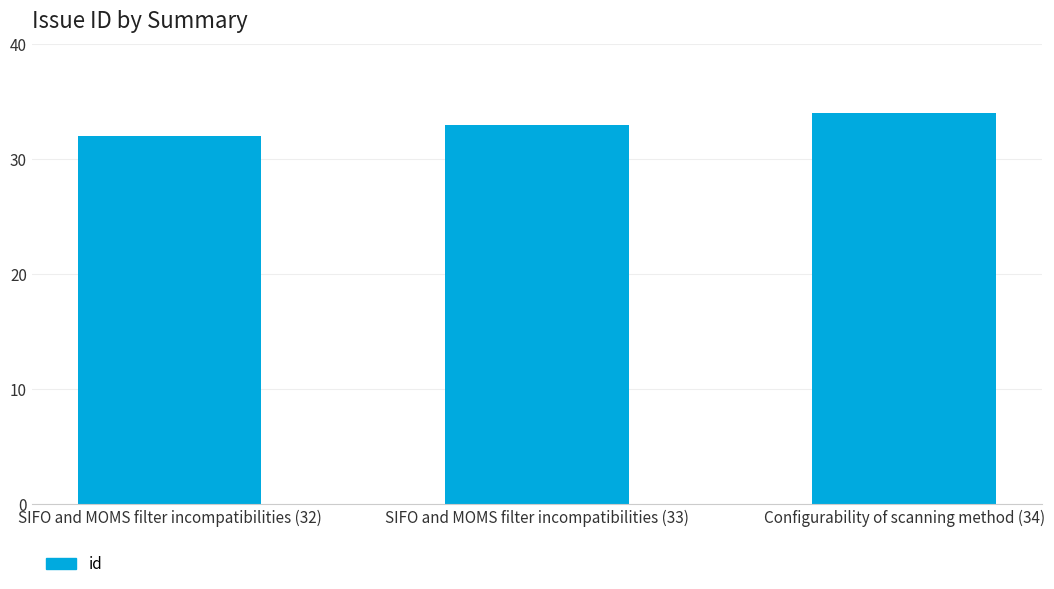

Rank the categories by value from lowest to highest.

SIFO and MOMS filter incompatibilities (32), SIFO and MOMS filter incompatibilities (33), Configurability of scanning method (34)